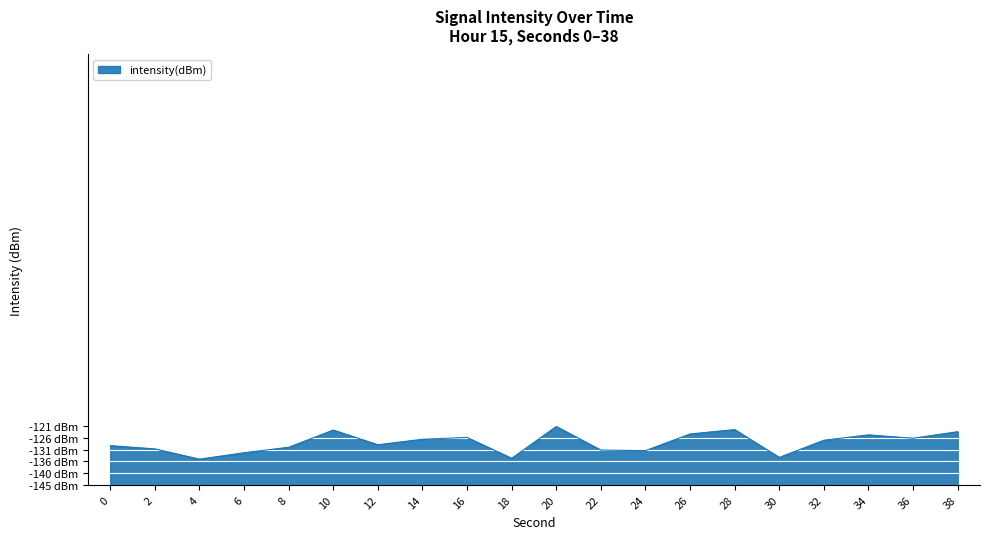

What is the value of the 9th point from the left?

19.1